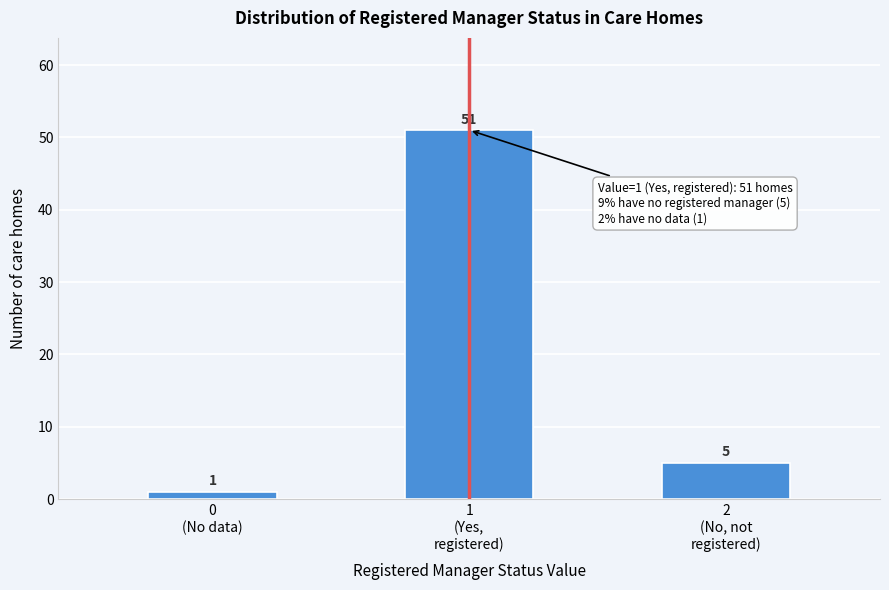

Reading left to right, extract all data points from this chart.

1	51	5